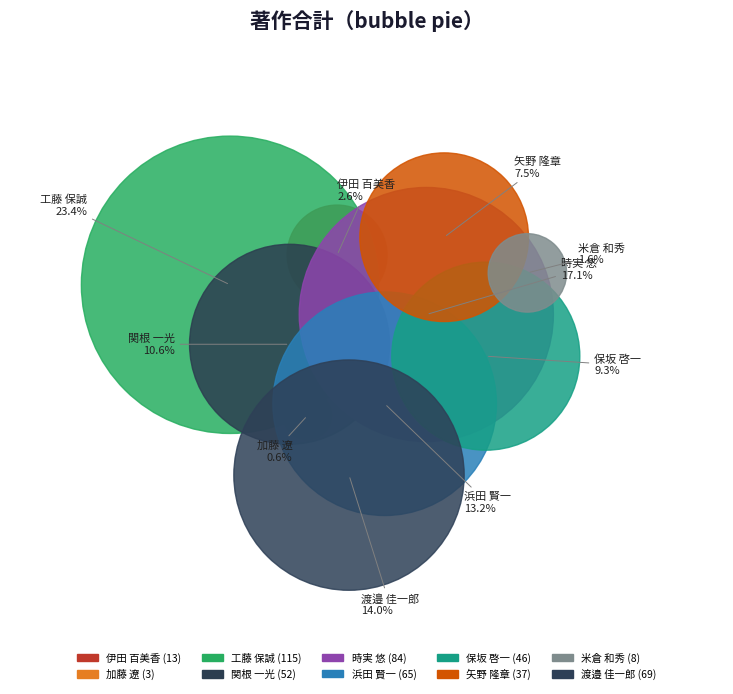

To the nearest percent, what is the average slice percentage?

10%